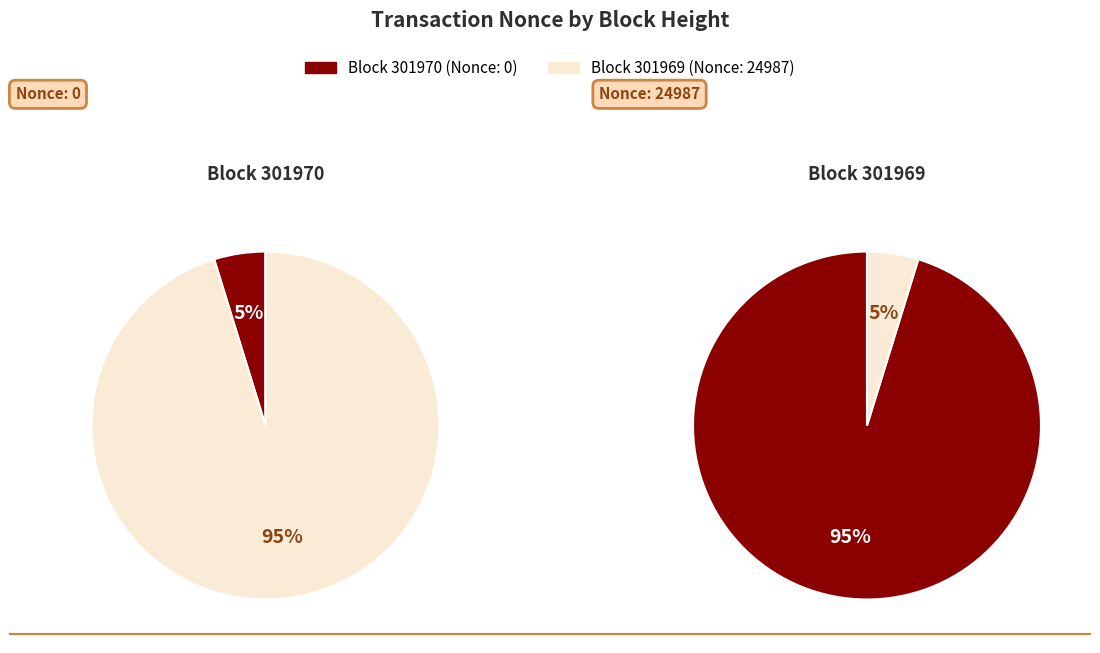

To the nearest percent, what is the combined percentage of 301969 and 301970?

100%